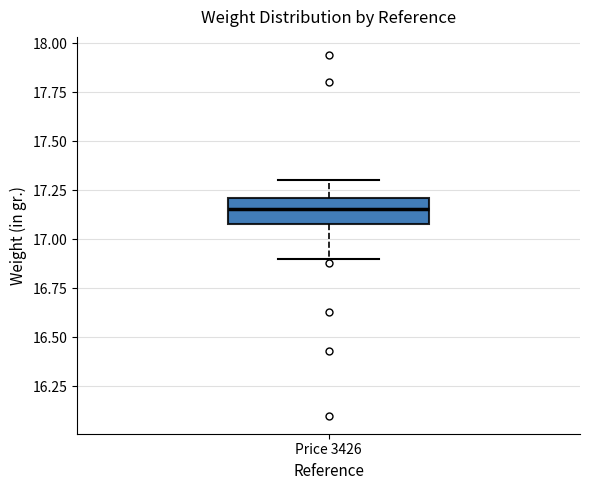

Read this box plot against the y-axis: the position of the median line, the range covered by the box, and the ends of both whiskers. The values are not printed on the chart, so give them approximately, as read against the axis.

median 17.15, box 17.10 to 17.20, whiskers 16.90 to 17.30